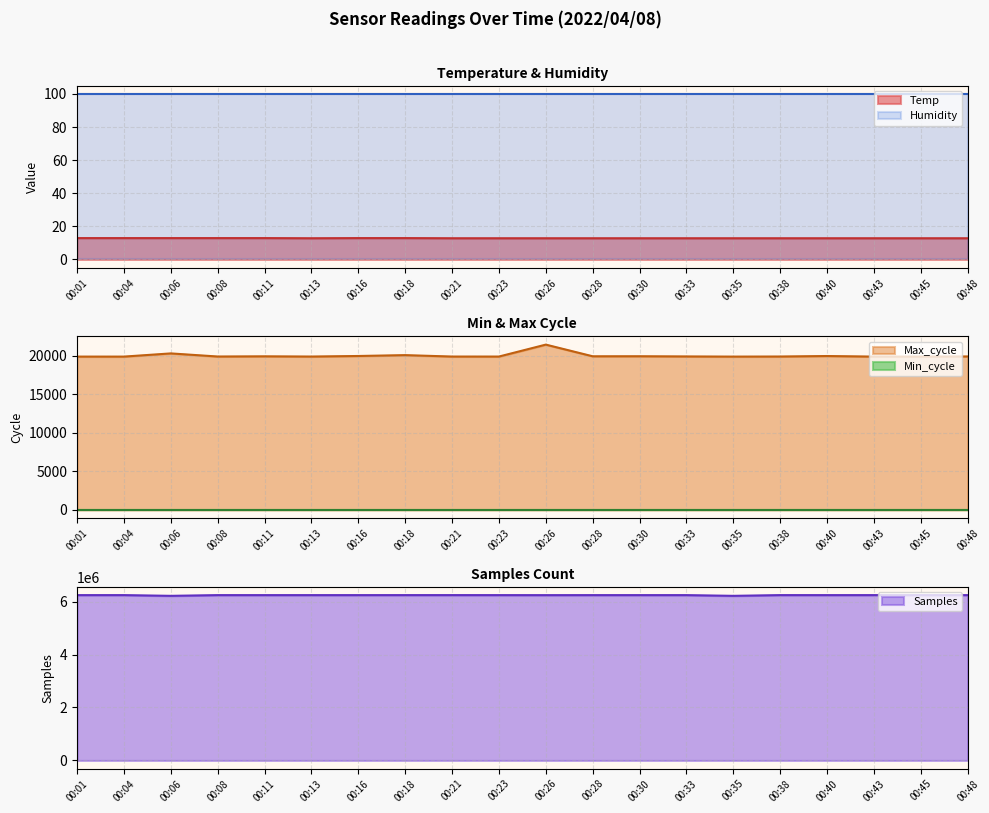

How many data points in Samples are less than 6244543?

10